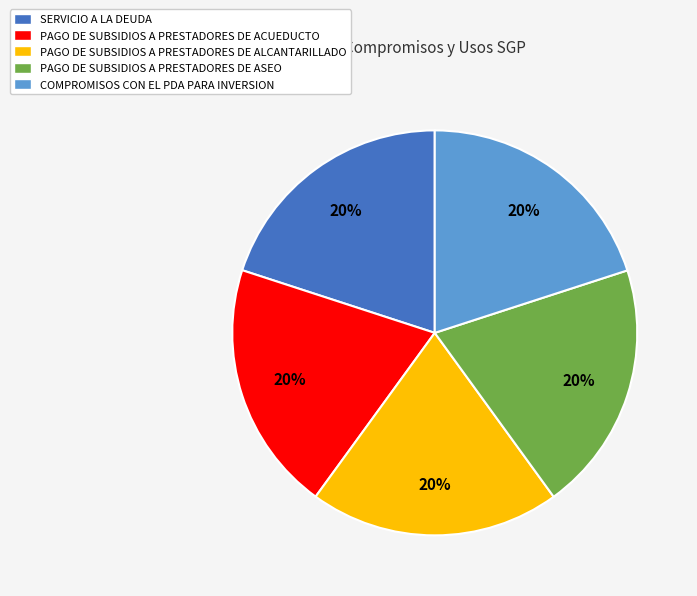

Does PAGO DE SUBSIDIOS A PRESTADORES DE ALCANTARILLADO represent more than half of the total?

No